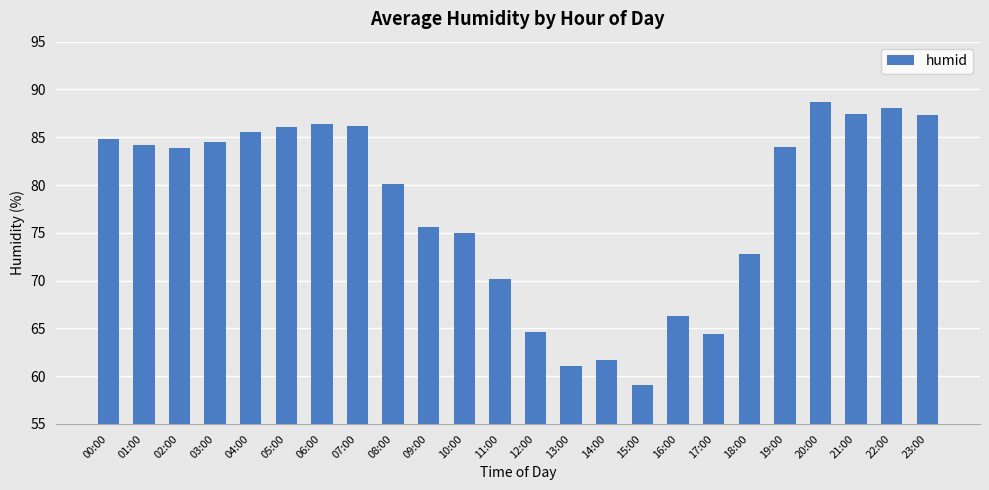

At which label does the data first exceed 84?

00:00